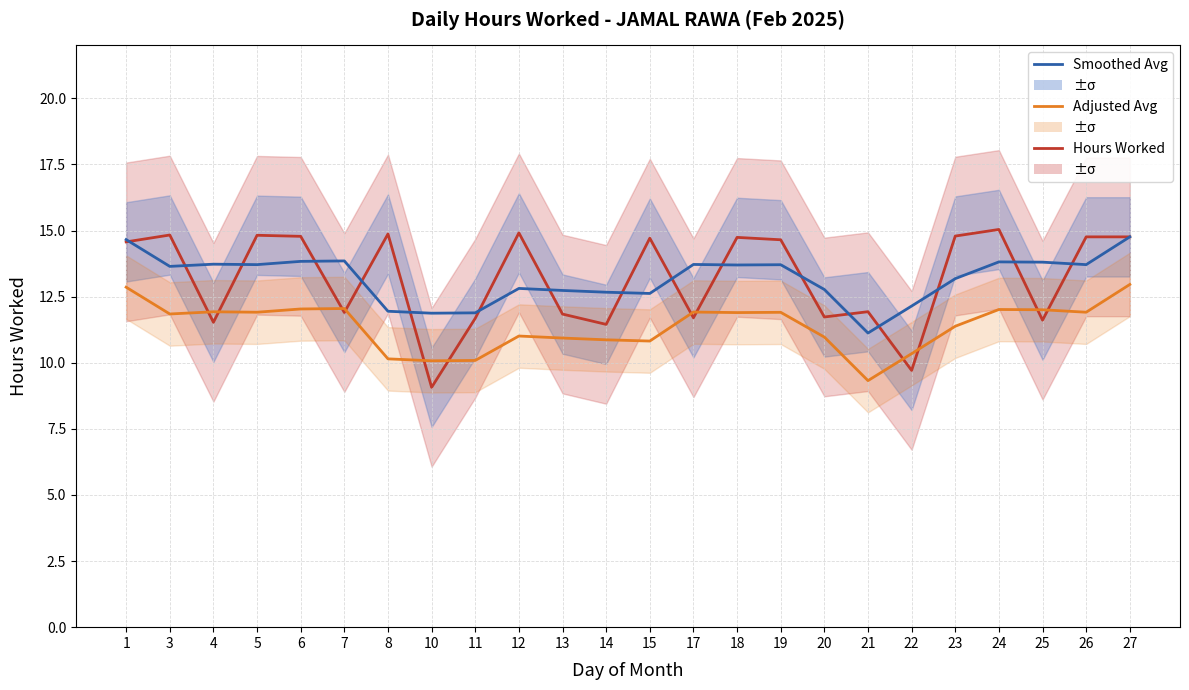

The value of Adjusted Avg at 25 is 12.0. True or false?

True